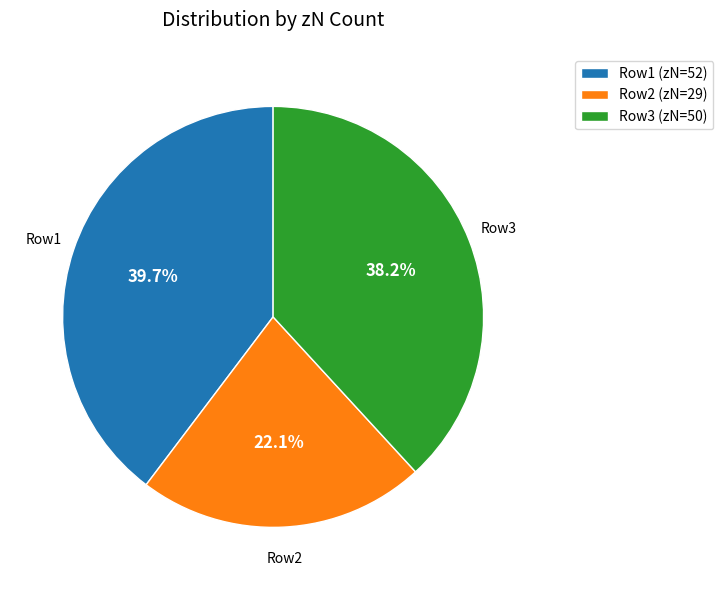

Does Row2 (zN=29) represent more than half of the total?

No